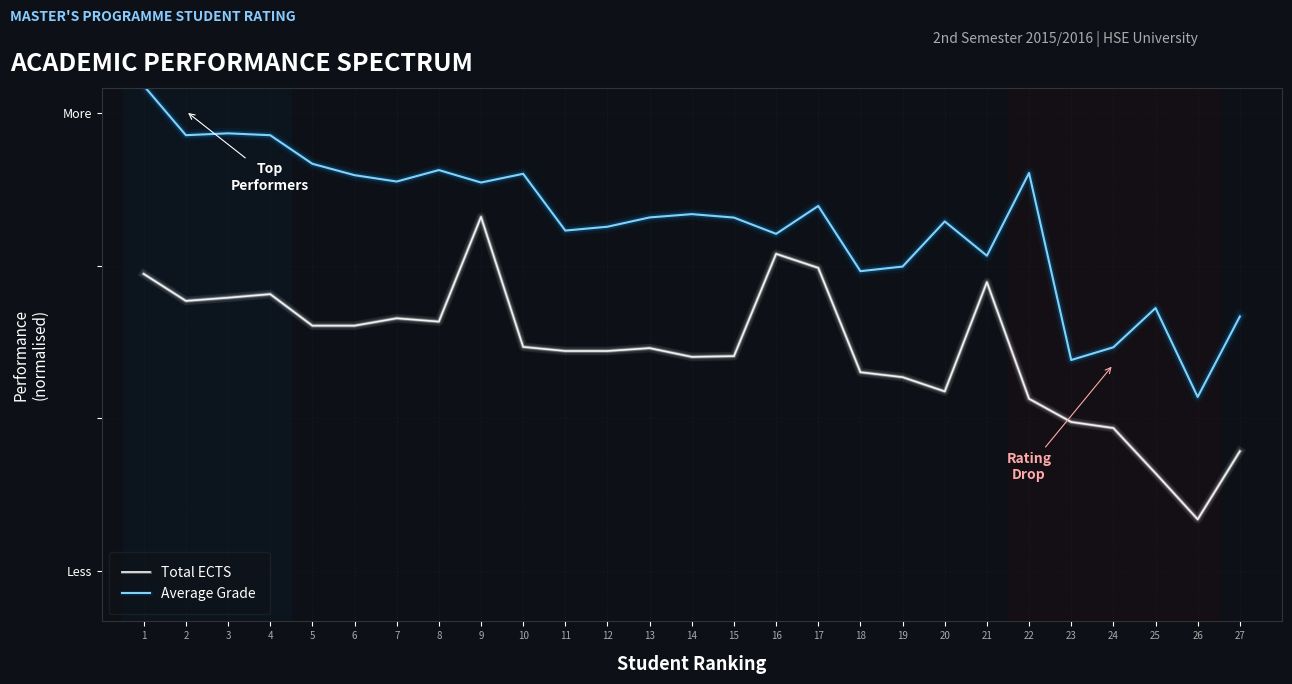

Which category has the highest value in the Average Grade series?

1